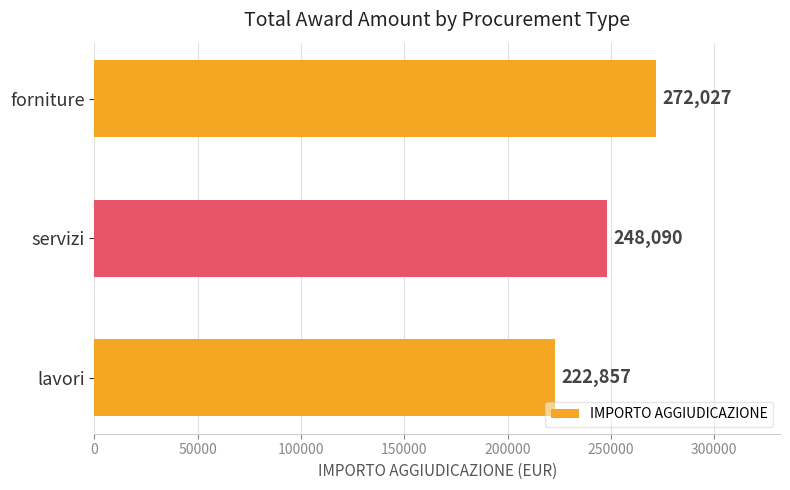

What is the ratio of the value at servizi to the value at forniture?

0.9